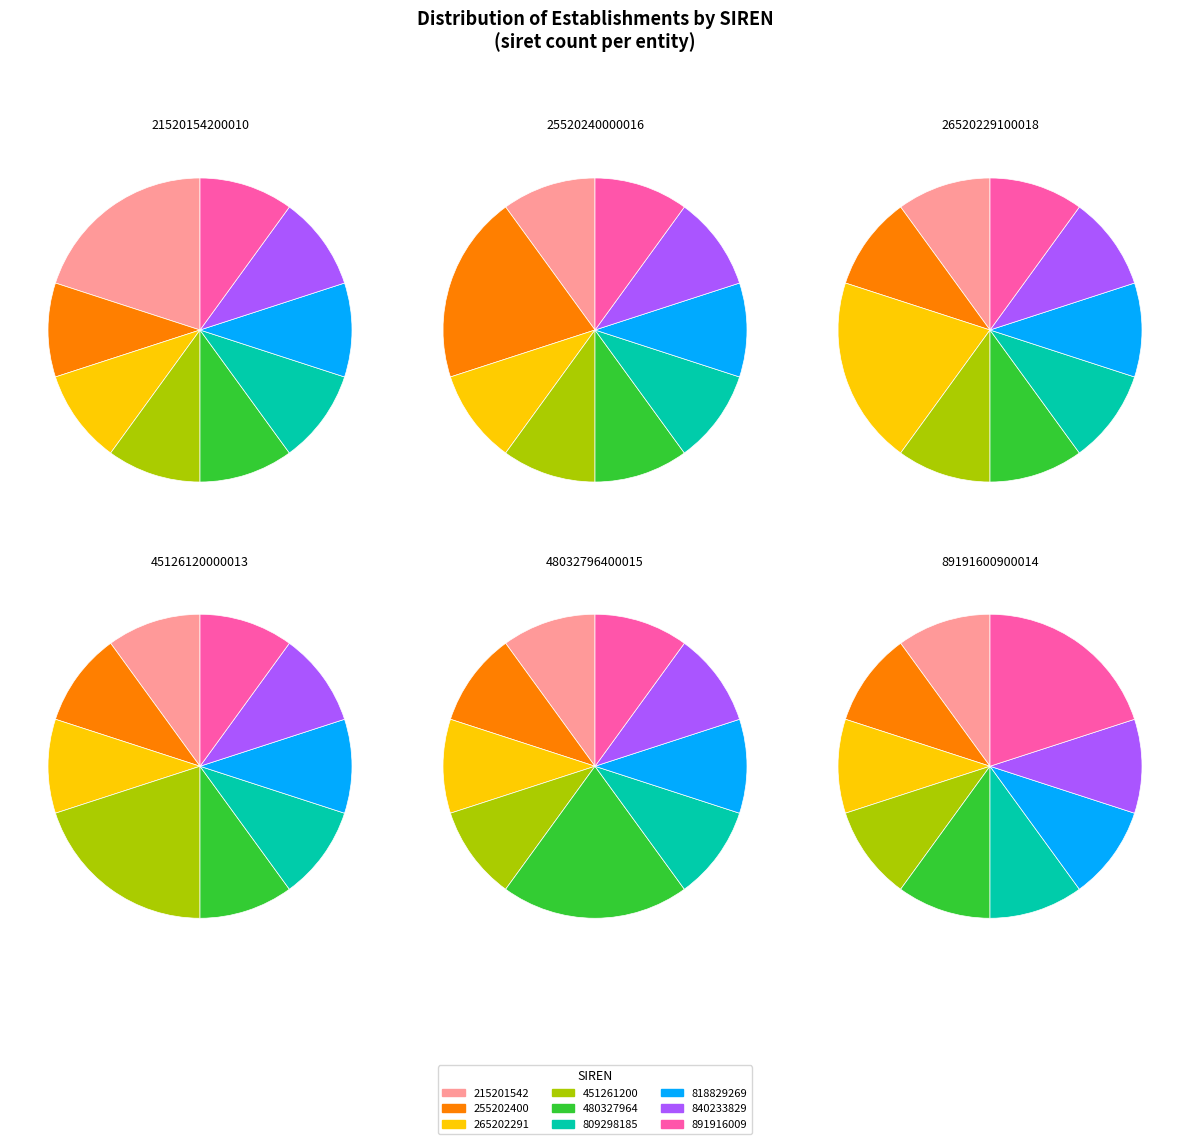

Is it true that 809298185 is 1% of the pie?

False